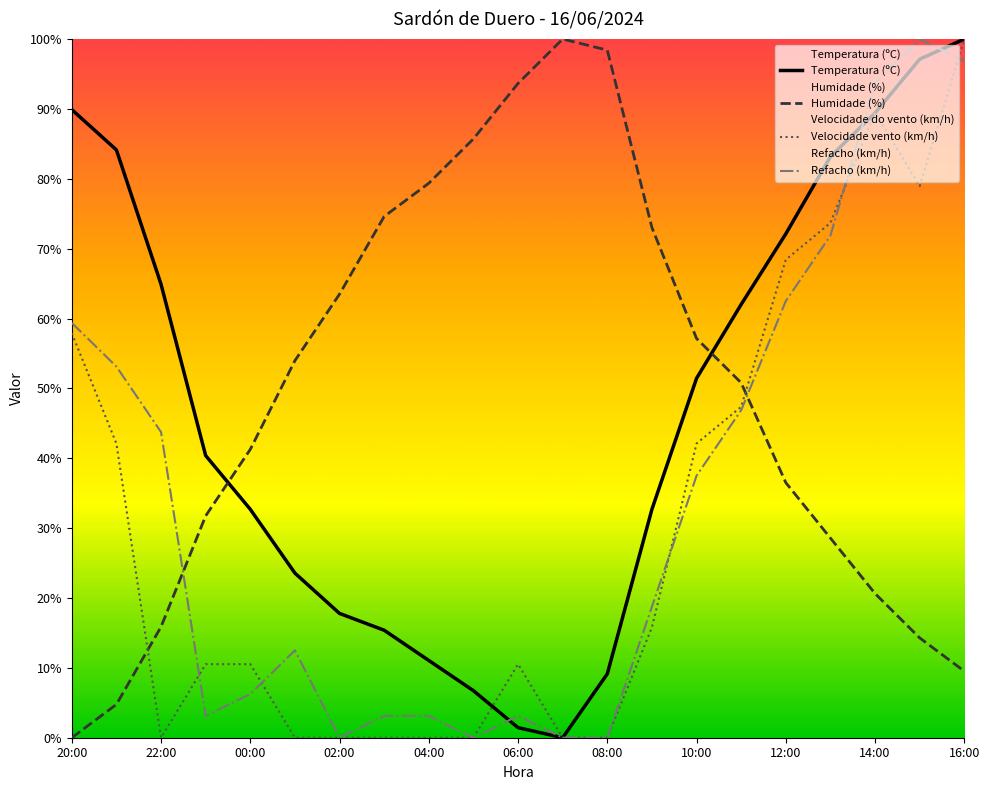

How many intersections are there between Temperatura (ºC) and Refacho (km/h)?

3